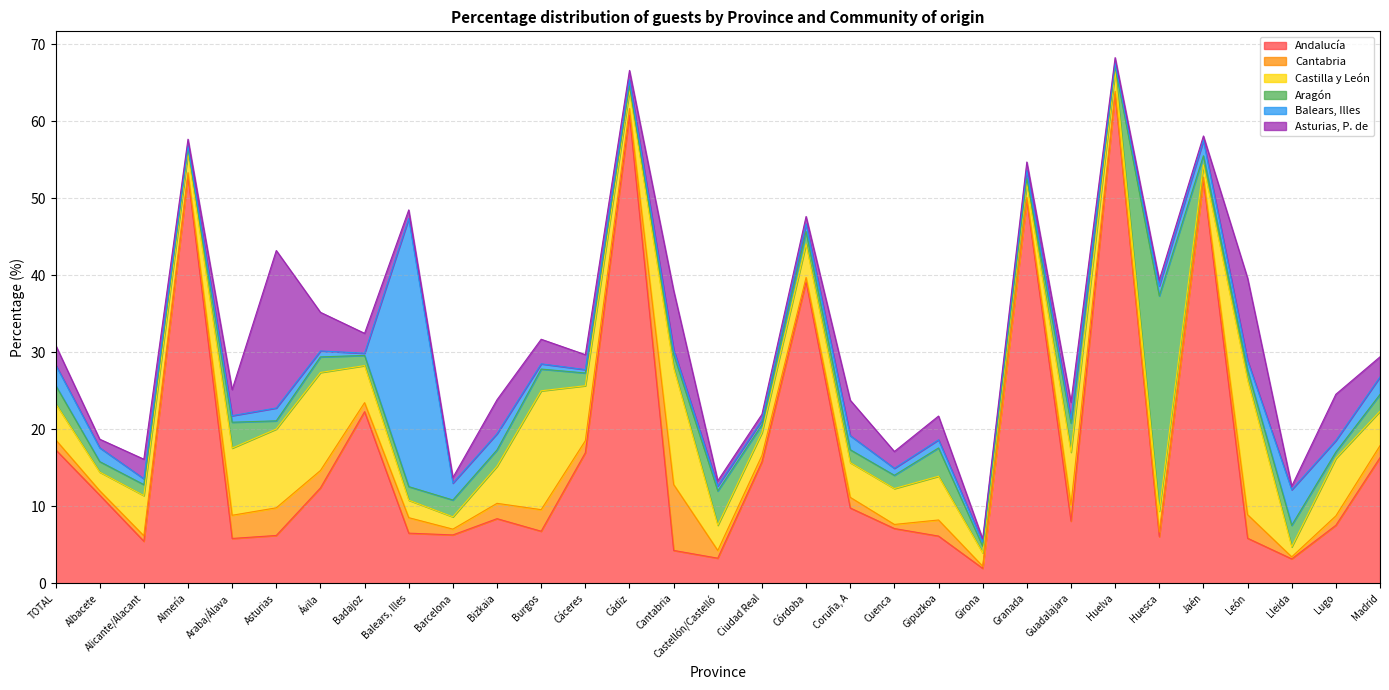

Rank the series by their maximum value, from highest to lowest.

Andalucía, Balears, Illes, Aragón, Asturias, P. de, Castilla y León, Cantabria